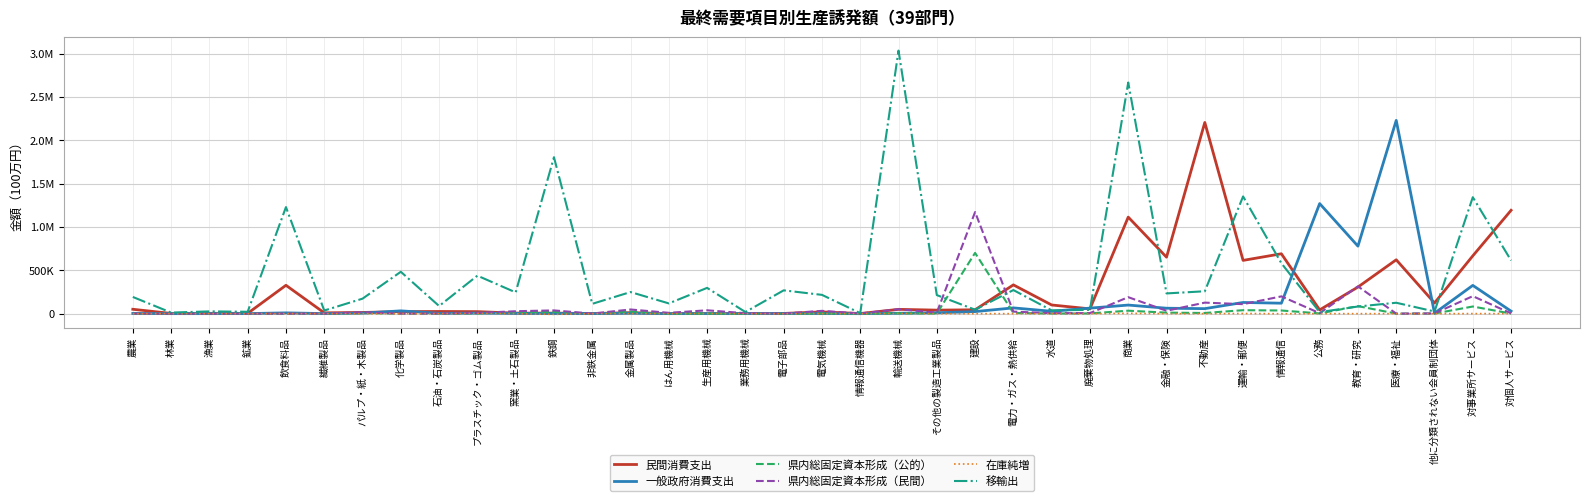

What is the label of the 4th point from the right?

医療・福祉